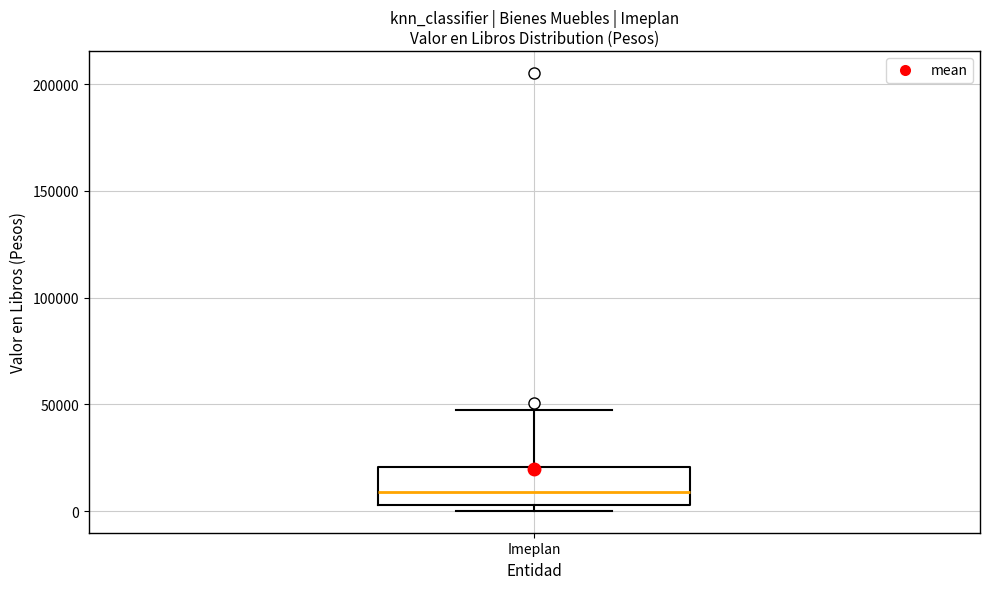

Where is the lower edge of the box for Imeplan on the y-axis? The values are not printed on the chart, so give them approximately, as read against the axis.

5000